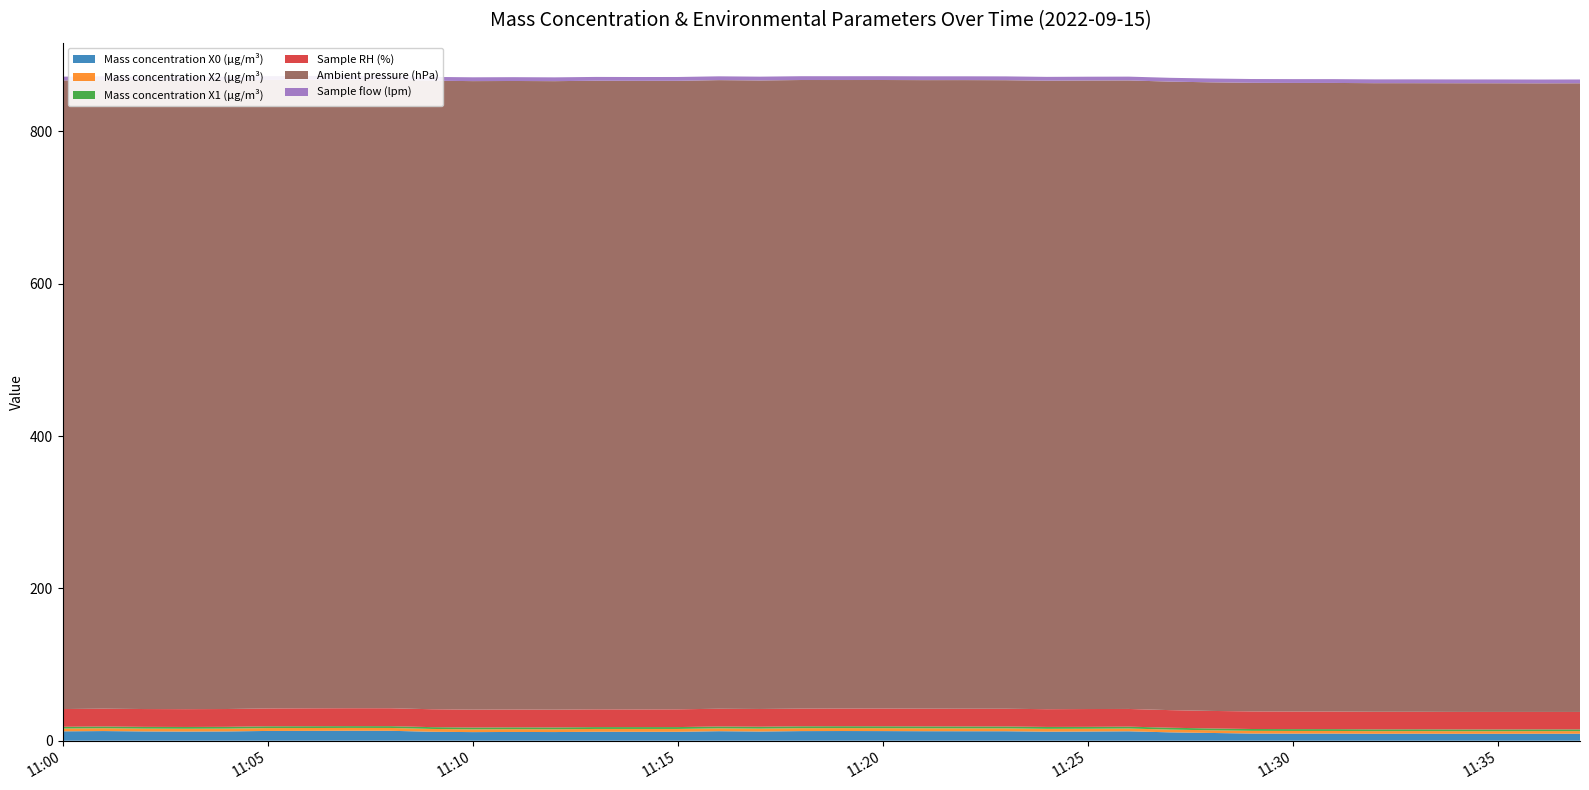

Reading left to right, what are all the values shown in this chart?

Mass concentration X0 (μg/m³): 2022-09-15 11:00:00=12.3	2022-09-15 11:01:00=12.7	2022-09-15 11:02:00=12.2	2022-09-15 11:03:00=12.0	2022-09-15 11:04:00=12.2	2022-09-15 11:05:00=12.8	2022-09-15 11:06:00=12.9	2022-09-15 11:07:00=13.1	2022-09-15 11:08:00=13.0	2022-09-15 11:09:00=11.8	2022-09-15 11:10:00=11.3	2022-09-15 11:11:00=11.5	2022-09-15 11:12:00=11.4	2022-09-15 11:13:00=11.8	2022-09-15 11:14:00=11.7	2022-09-15 11:15:00=11.7	2022-09-15 11:16:00=12.5	2022-09-15 11:17:00=12.1	2022-09-15 11:18:00=12.6	2022-09-15 11:19:00=12.7	2022-09-15 11:20:00=12.6	2022-09-15 11:21:00=12.5	2022-09-15 11:22:00=12.4	2022-09-15 11:23:00=12.4	2022-09-15 11:24:00=11.9	2022-09-15 11:25:00=12.1	2022-09-15 11:26:00=12.4	2022-09-15 11:27:00=11.0	2022-09-15 11:28:00=10.2	2022-09-15 11:29:00=9.4	2022-09-15 11:30:00=9.3	2022-09-15 11:31:00=9.4	2022-09-15 11:32:00=9.1	2022-09-15 11:33:00=9.2	2022-09-15 11:34:00=9.1	2022-09-15 11:35:00=9.1	2022-09-15 11:36:00=9.2	2022-09-15 11:37:00=9.2
Mass concentration X2 (μg/m³): 2022-09-15 11:00:00=3.6	2022-09-15 11:01:00=3.7	2022-09-15 11:02:00=3.7	2022-09-15 11:03:00=3.7	2022-09-15 11:04:00=3.7	2022-09-15 11:05:00=3.8	2022-09-15 11:06:00=3.7	2022-09-15 11:07:00=3.7	2022-09-15 11:08:00=3.7	2022-09-15 11:09:00=3.7	2022-09-15 11:10:00=3.6	2022-09-15 11:11:00=3.6	2022-09-15 11:12:00=3.6	2022-09-15 11:13:00=3.7	2022-09-15 11:14:00=3.8	2022-09-15 11:15:00=3.7	2022-09-15 11:16:00=3.7	2022-09-15 11:17:00=3.8	2022-09-15 11:18:00=3.8	2022-09-15 11:19:00=3.8	2022-09-15 11:20:00=3.8	2022-09-15 11:21:00=3.8	2022-09-15 11:22:00=3.8	2022-09-15 11:23:00=3.8	2022-09-15 11:24:00=3.7	2022-09-15 11:25:00=3.6	2022-09-15 11:26:00=3.6	2022-09-15 11:27:00=3.6	2022-09-15 11:28:00=3.5	2022-09-15 11:29:00=3.5	2022-09-15 11:30:00=3.5	2022-09-15 11:31:00=3.5	2022-09-15 11:32:00=3.4	2022-09-15 11:33:00=3.4	2022-09-15 11:34:00=3.4	2022-09-15 11:35:00=3.3	2022-09-15 11:36:00=3.4	2022-09-15 11:37:00=3.4
Mass concentration X1 (μg/m³): 2022-09-15 11:00:00=2.3	2022-09-15 11:01:00=2.3	2022-09-15 11:02:00=2.3	2022-09-15 11:03:00=2.4	2022-09-15 11:04:00=2.4	2022-09-15 11:05:00=2.4	2022-09-15 11:06:00=2.4	2022-09-15 11:07:00=2.4	2022-09-15 11:08:00=2.4	2022-09-15 11:09:00=2.4	2022-09-15 11:10:00=2.4	2022-09-15 11:11:00=2.4	2022-09-15 11:12:00=2.5	2022-09-15 11:13:00=2.5	2022-09-15 11:14:00=2.5	2022-09-15 11:15:00=2.5	2022-09-15 11:16:00=2.5	2022-09-15 11:17:00=2.5	2022-09-15 11:18:00=2.5	2022-09-15 11:19:00=2.5	2022-09-15 11:20:00=2.5	2022-09-15 11:21:00=2.5	2022-09-15 11:22:00=2.5	2022-09-15 11:23:00=2.5	2022-09-15 11:24:00=2.5	2022-09-15 11:25:00=2.5	2022-09-15 11:26:00=2.5	2022-09-15 11:27:00=2.5	2022-09-15 11:28:00=2.4	2022-09-15 11:29:00=2.4	2022-09-15 11:30:00=2.4	2022-09-15 11:31:00=2.4	2022-09-15 11:32:00=2.4	2022-09-15 11:33:00=2.4	2022-09-15 11:34:00=2.4	2022-09-15 11:35:00=2.3	2022-09-15 11:36:00=2.3	2022-09-15 11:37:00=2.3
Sample RH (%): 2022-09-15 11:00:00=23.3	2022-09-15 11:01:00=23.4	2022-09-15 11:02:00=23.4	2022-09-15 11:03:00=23.4	2022-09-15 11:04:00=23.4	2022-09-15 11:05:00=23.4	2022-09-15 11:06:00=23.5	2022-09-15 11:07:00=23.5	2022-09-15 11:08:00=23.5	2022-09-15 11:09:00=23.5	2022-09-15 11:10:00=23.5	2022-09-15 11:11:00=23.4	2022-09-15 11:12:00=23.3	2022-09-15 11:13:00=23.3	2022-09-15 11:14:00=23.2	2022-09-15 11:15:00=23.3	2022-09-15 11:16:00=23.3	2022-09-15 11:17:00=23.3	2022-09-15 11:18:00=23.2	2022-09-15 11:19:00=23.2	2022-09-15 11:20:00=23.3	2022-09-15 11:21:00=23.3	2022-09-15 11:22:00=23.3	2022-09-15 11:23:00=23.3	2022-09-15 11:24:00=23.3	2022-09-15 11:25:00=23.4	2022-09-15 11:26:00=23.2	2022-09-15 11:27:00=23.1	2022-09-15 11:28:00=23.0	2022-09-15 11:29:00=23.1	2022-09-15 11:30:00=23.1	2022-09-15 11:31:00=23.1	2022-09-15 11:32:00=23.1	2022-09-15 11:33:00=23.0	2022-09-15 11:34:00=23.0	2022-09-15 11:35:00=23.0	2022-09-15 11:36:00=22.9	2022-09-15 11:37:00=22.9
Ambient pressure (hPa): 2022-09-15 11:00:00=825.4	2022-09-15 11:01:00=825.3	2022-09-15 11:02:00=825.4	2022-09-15 11:03:00=825.4	2022-09-15 11:04:00=825.3	2022-09-15 11:05:00=825.3	2022-09-15 11:06:00=825.3	2022-09-15 11:07:00=825.3	2022-09-15 11:08:00=825.3	2022-09-15 11:09:00=825.3	2022-09-15 11:10:00=825.3	2022-09-15 11:11:00=825.3	2022-09-15 11:12:00=825.3	2022-09-15 11:13:00=825.4	2022-09-15 11:14:00=825.4	2022-09-15 11:15:00=825.3	2022-09-15 11:16:00=825.4	2022-09-15 11:17:00=825.3	2022-09-15 11:18:00=825.4	2022-09-15 11:19:00=825.3	2022-09-15 11:20:00=825.3	2022-09-15 11:21:00=825.3	2022-09-15 11:22:00=825.4	2022-09-15 11:23:00=825.3	2022-09-15 11:24:00=825.3	2022-09-15 11:25:00=825.3	2022-09-15 11:26:00=825.3	2022-09-15 11:27:00=825.3	2022-09-15 11:28:00=825.4	2022-09-15 11:29:00=825.4	2022-09-15 11:30:00=825.4	2022-09-15 11:31:00=825.4	2022-09-15 11:32:00=825.4	2022-09-15 11:33:00=825.4	2022-09-15 11:34:00=825.5	2022-09-15 11:35:00=825.5	2022-09-15 11:36:00=825.4	2022-09-15 11:37:00=825.5
Sample flow (lpm): 2022-09-15 11:00:00=5.0	2022-09-15 11:01:00=5.0	2022-09-15 11:02:00=5.0	2022-09-15 11:03:00=5.0	2022-09-15 11:04:00=5.0	2022-09-15 11:05:00=5.0	2022-09-15 11:06:00=5.0	2022-09-15 11:07:00=5.0	2022-09-15 11:08:00=5.0	2022-09-15 11:09:00=5.0	2022-09-15 11:10:00=5.0	2022-09-15 11:11:00=5.0	2022-09-15 11:12:00=5.0	2022-09-15 11:13:00=5.0	2022-09-15 11:14:00=5.0	2022-09-15 11:15:00=5.0	2022-09-15 11:16:00=5.0	2022-09-15 11:17:00=5.0	2022-09-15 11:18:00=5.0	2022-09-15 11:19:00=5.0	2022-09-15 11:20:00=5.0	2022-09-15 11:21:00=5.0	2022-09-15 11:22:00=5.0	2022-09-15 11:23:00=5.0	2022-09-15 11:24:00=5.0	2022-09-15 11:25:00=5.0	2022-09-15 11:26:00=5.0	2022-09-15 11:27:00=5.0	2022-09-15 11:28:00=5.0	2022-09-15 11:29:00=5.0	2022-09-15 11:30:00=5.0	2022-09-15 11:31:00=5.0	2022-09-15 11:32:00=5.0	2022-09-15 11:33:00=5.0	2022-09-15 11:34:00=5.0	2022-09-15 11:35:00=5.0	2022-09-15 11:36:00=5.0	2022-09-15 11:37:00=5.0